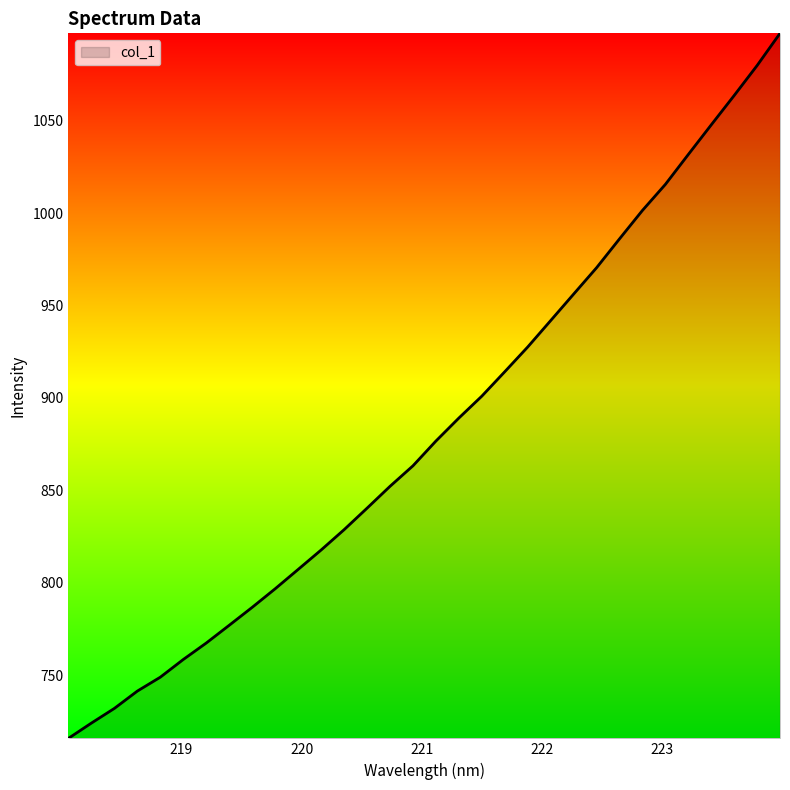

What is the difference between the maximum and minimum values?

381.3